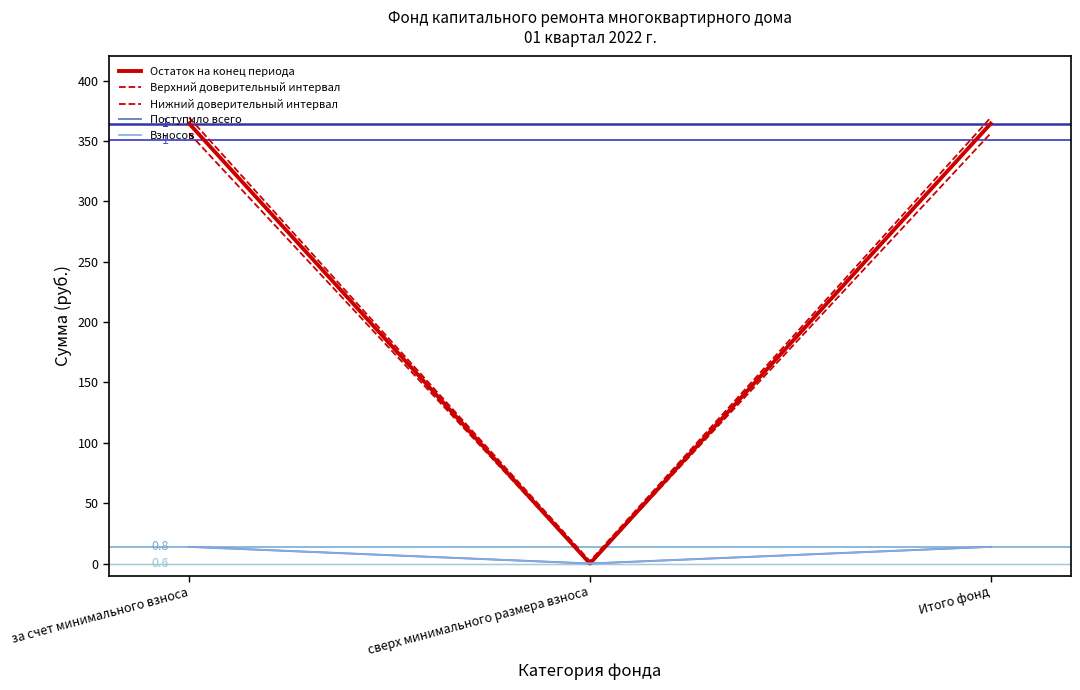

What is the difference between the maximum and minimum values in the Верхний доверительный интервал series?

367.4